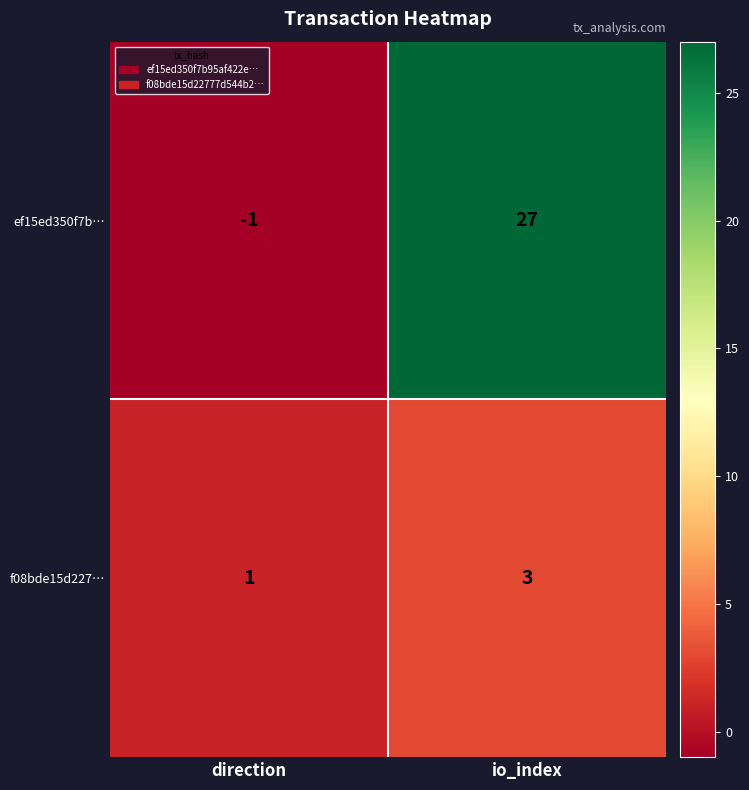

Rank the series by their average value, from highest to lowest.

ef15ed350f7b…, f08bde15d227…